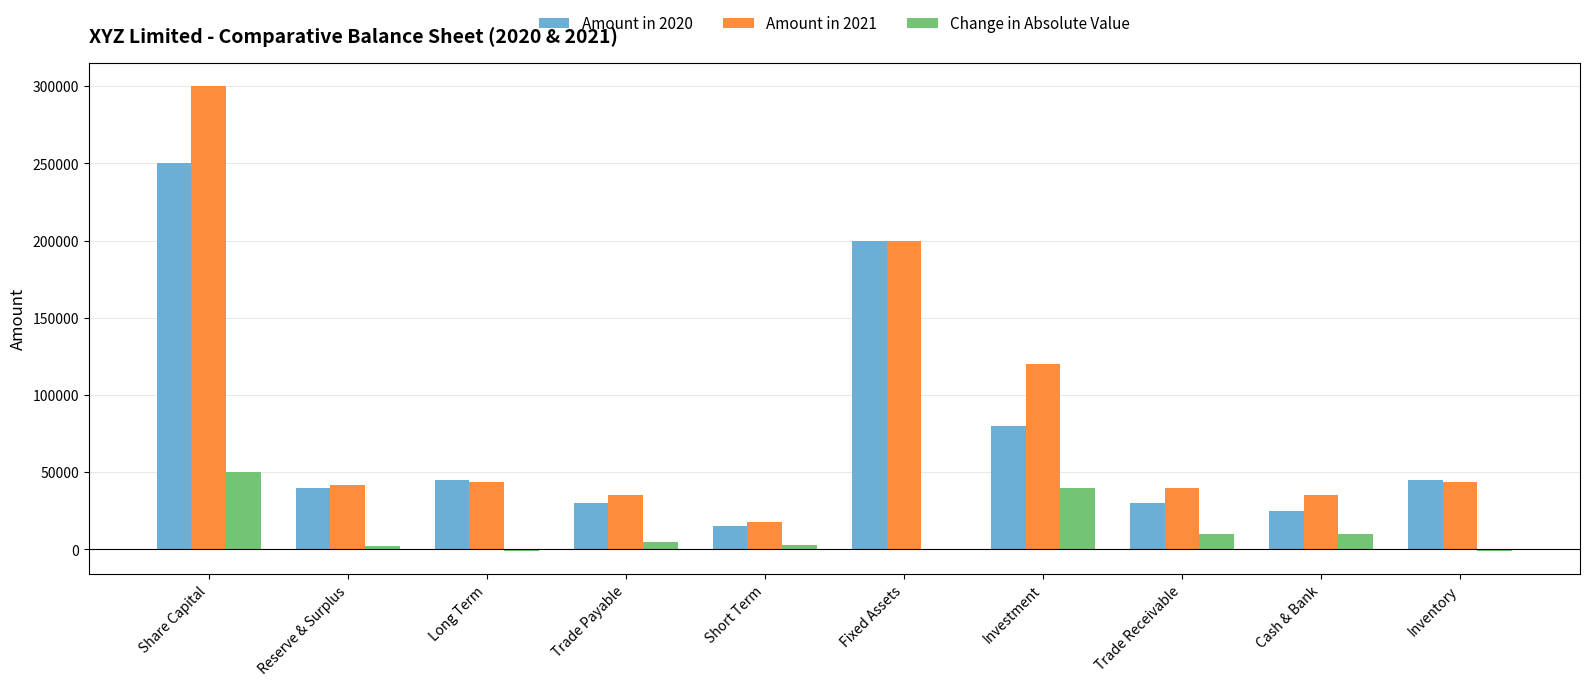

What is the spread (max minus min) of values at Trade Payable?

30000